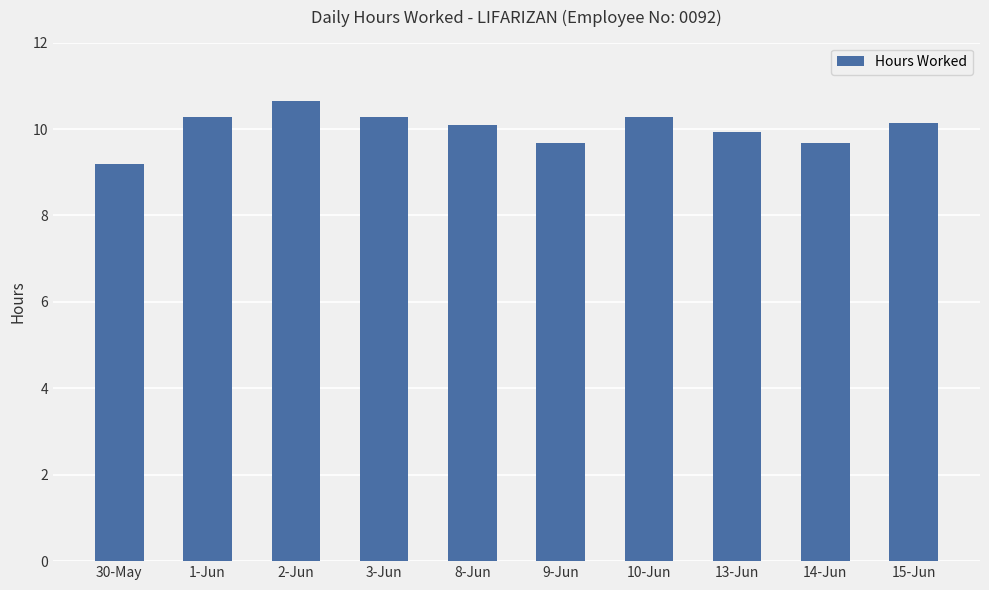

The value at 8-Jun is 16.6. True or false?

False